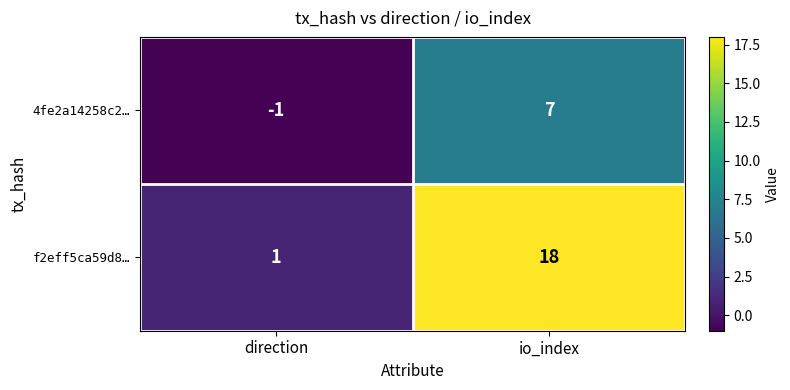

Reading left to right, list all the values displayed in this chart.

4fe2a14258c2…: -1	7
f2eff5ca59d8…: 1	18